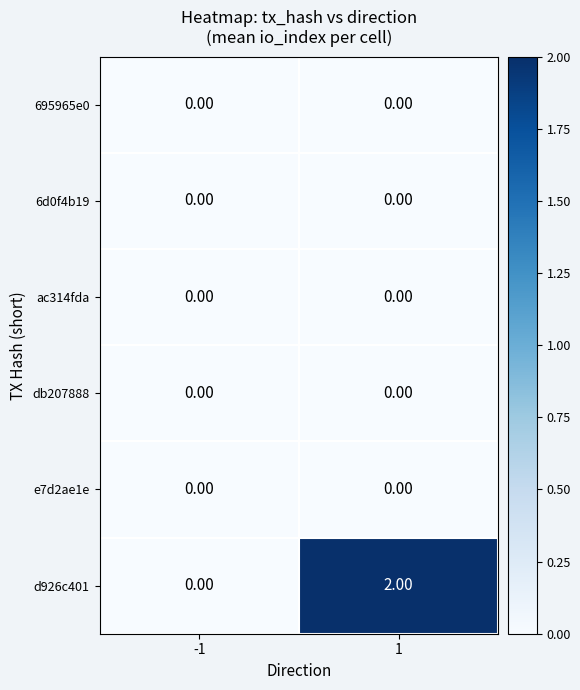

Is the value of d926c401 at 1 greater than the value of 695965e0 at 1?

Yes